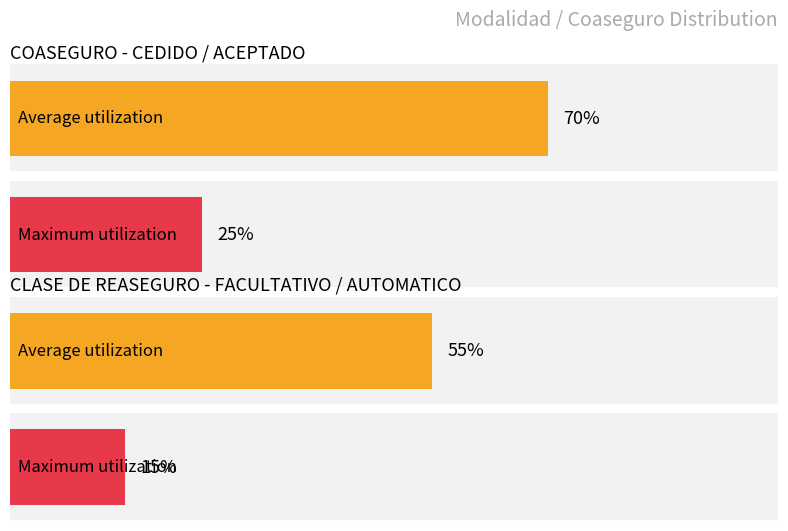

What is the smallest value displayed?

0.1